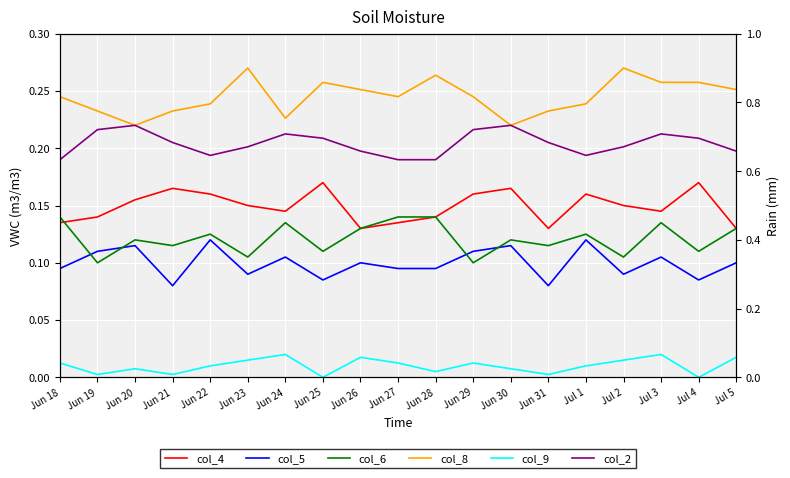

What is the value of the col_8 point at the 14th from the left?

0.2